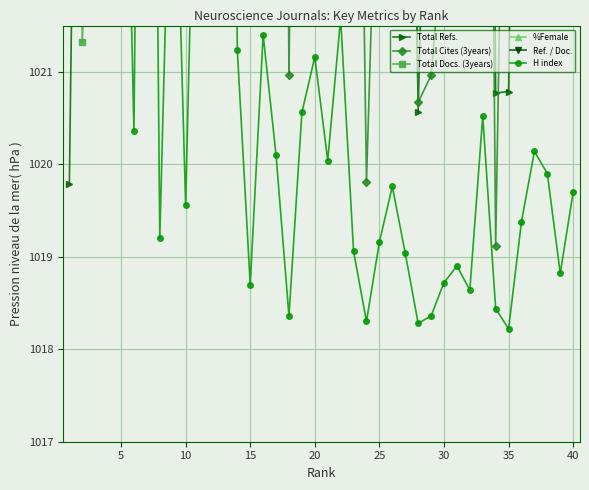

Is it true that %Female equals 1037.4 at 35?

True